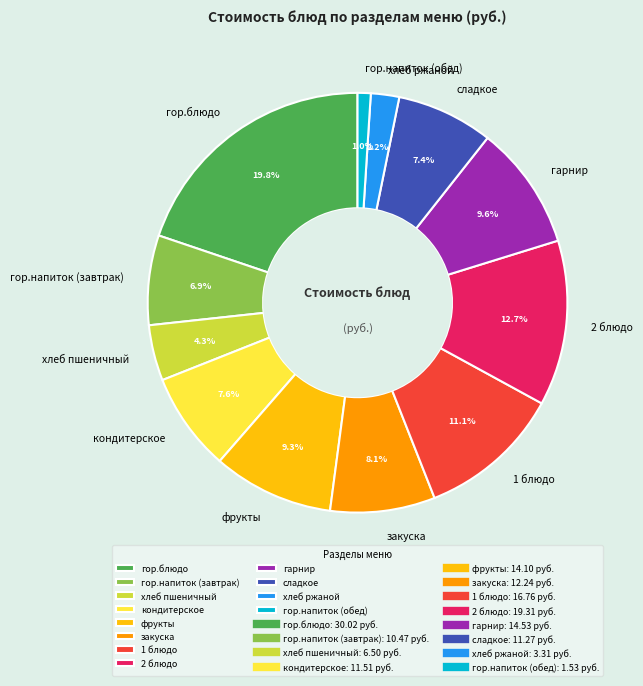

Which has a higher value, кондитерское or гор.блюдо?

гор.блюдо